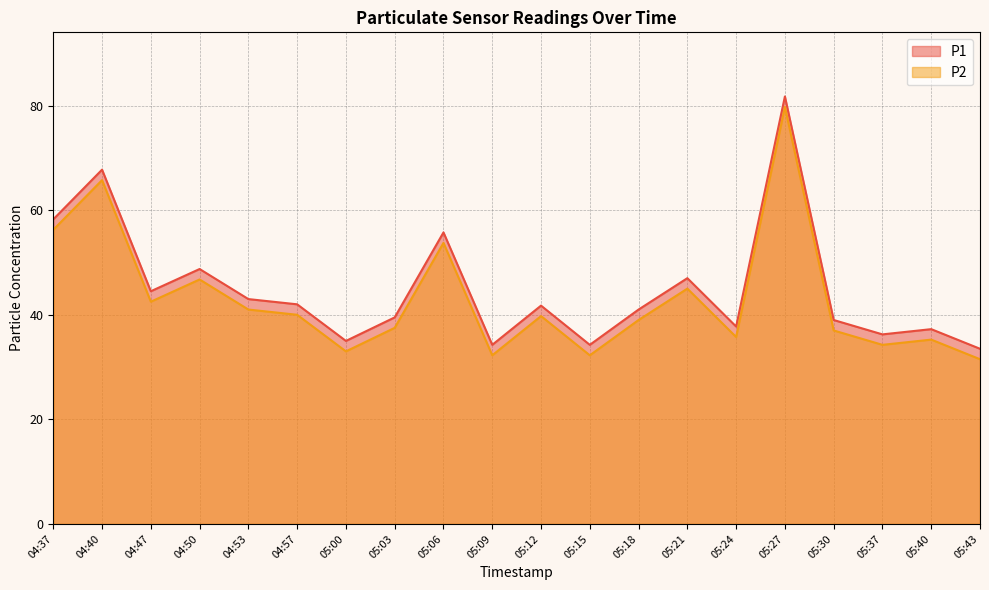

Reading right to left, transcribe all the data shown in this chart.

P1: 05:43=33.5	05:40=37.2	05:37=36.2	05:30=39.0	05:27=81.8	05:24=37.8	05:21=47.0	05:18=41.0	05:15=34.2	05:12=41.8	05:09=34.2	05:06=55.8	05:03=39.5	05:00=35.0	04:57=42.0	04:53=43.0	04:50=48.8	04:47=44.5	04:40=67.8	04:37=58.2
P2: 05:43=31.5	05:40=35.2	05:37=34.2	05:30=37.0	05:27=79.8	05:24=35.8	05:21=45.0	05:18=39.0	05:15=32.2	05:12=39.8	05:09=32.2	05:06=53.8	05:03=37.5	05:00=33.0	04:57=40.0	04:53=41.0	04:50=46.8	04:47=42.5	04:40=65.8	04:37=56.2